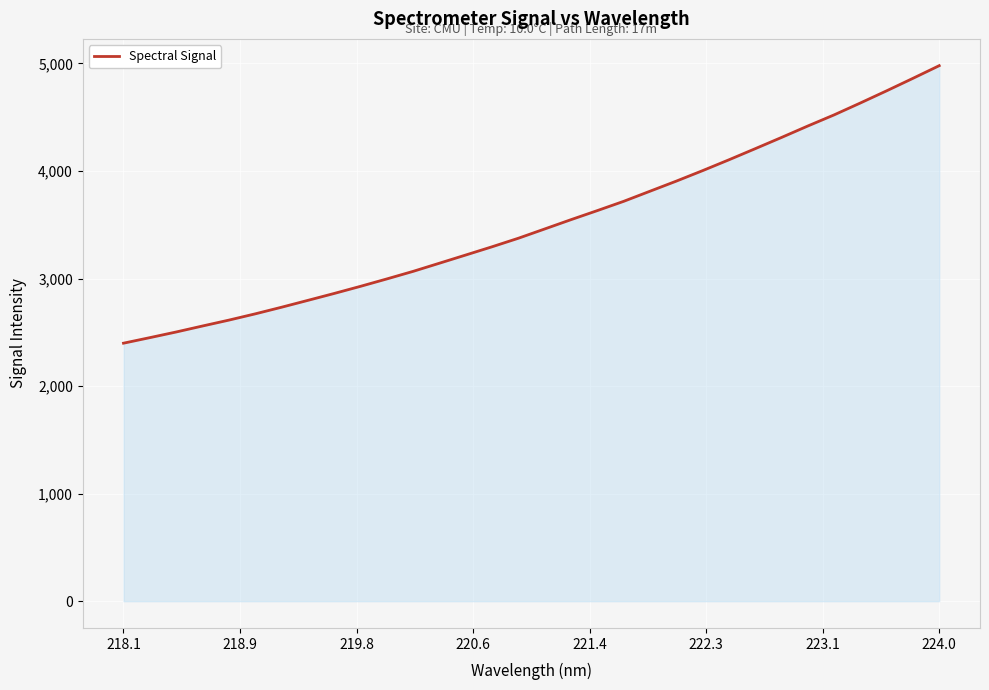

What is the difference between the maximum and minimum values?

2580.7